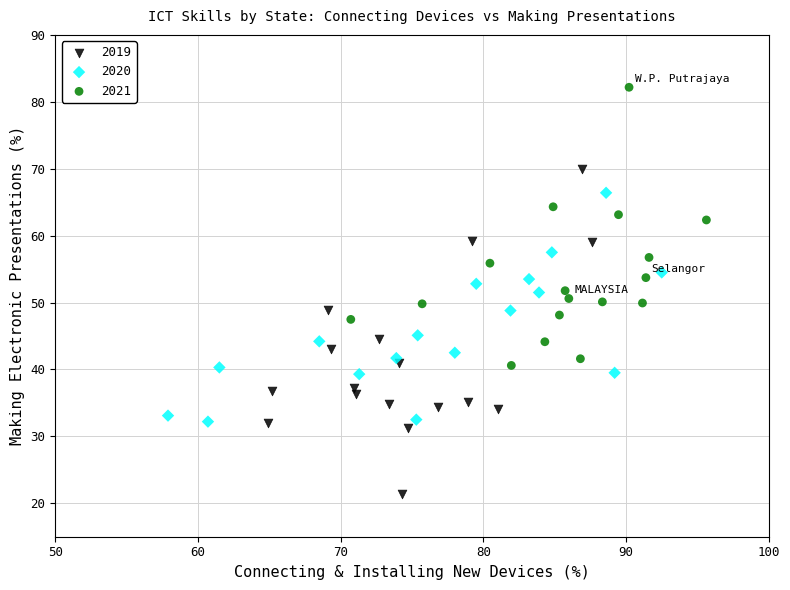

Which series reaches the maximum Y coordinate?

2021